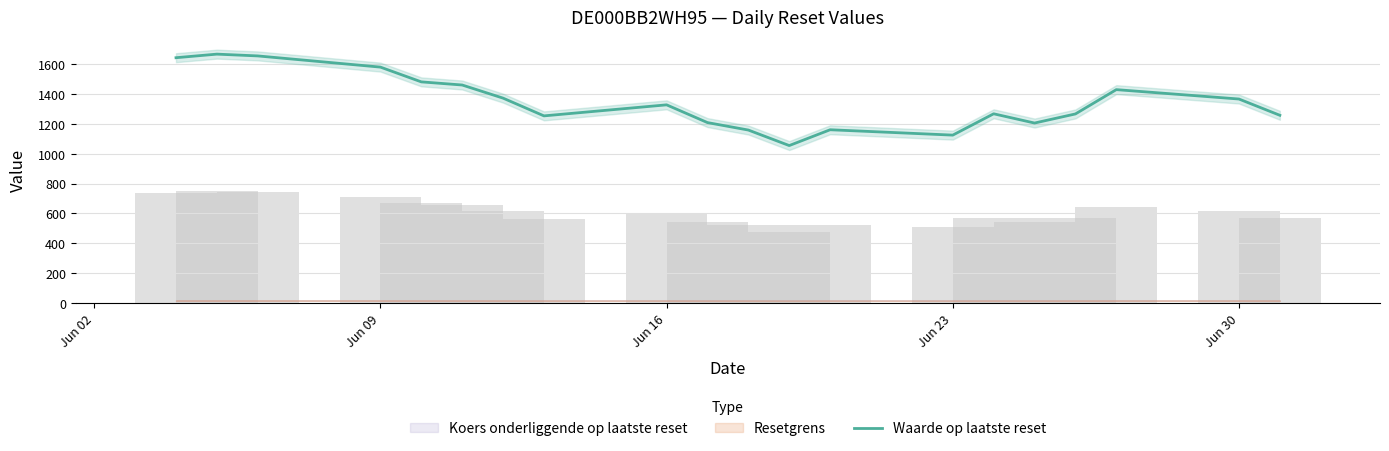

Reading left to right, what are all the values shown in this chart?

1644.0	1668.0	1656.0	1581.0	1482.0	1461.0	1373.0	1254.0	1328.0	1209.0	1159.0	1055.0	1161.0	1125.0	1268.0	1206.0	1267.0	1430.0	1367.0	1258.0